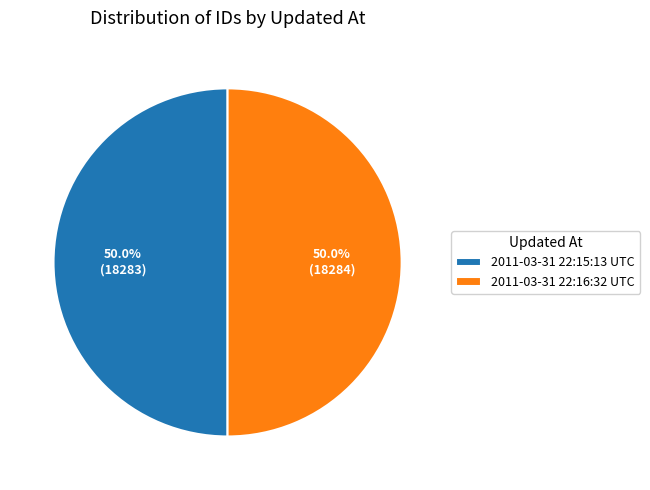

Combined, do 2011-03-31 22:16:32 UTC and 2011-03-31 22:15:13 UTC account for over 50%?

Yes